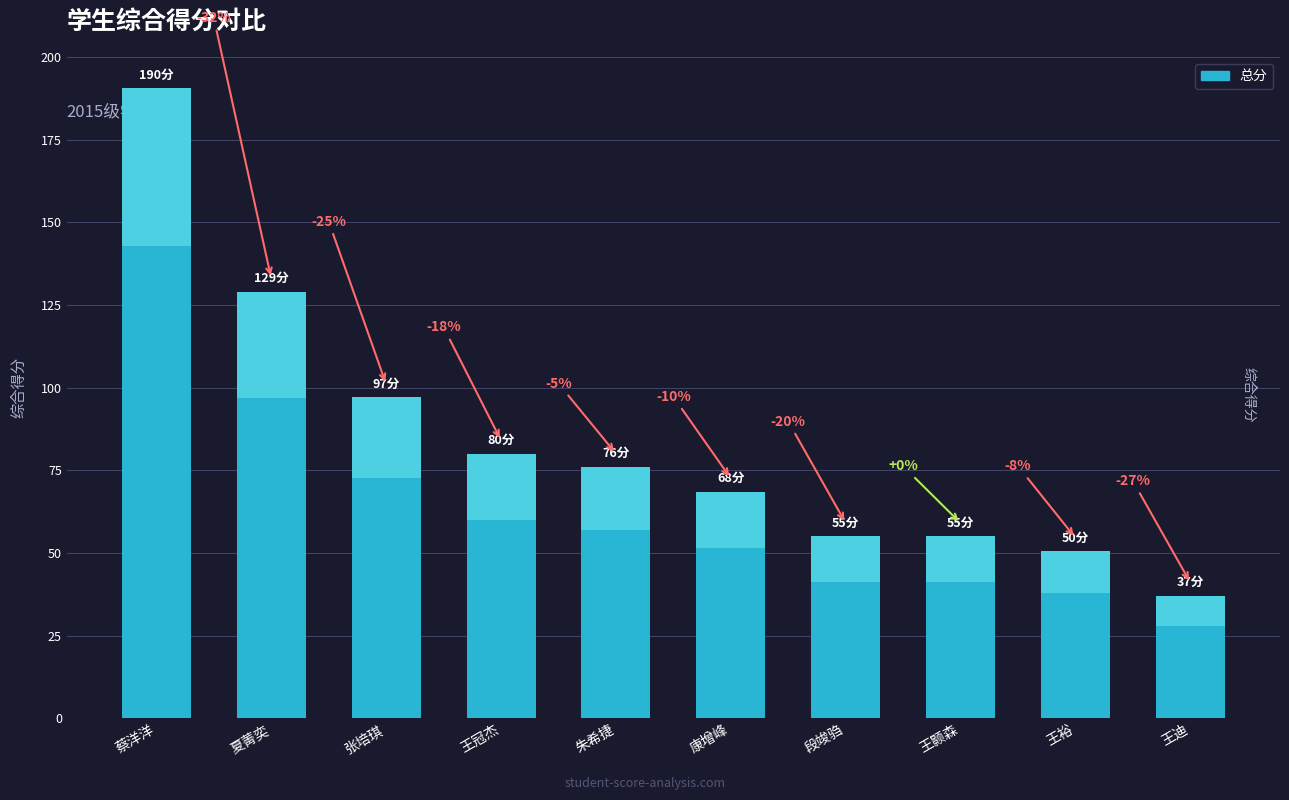

What is the difference between the values at 王裕 and 王迪?

13.5